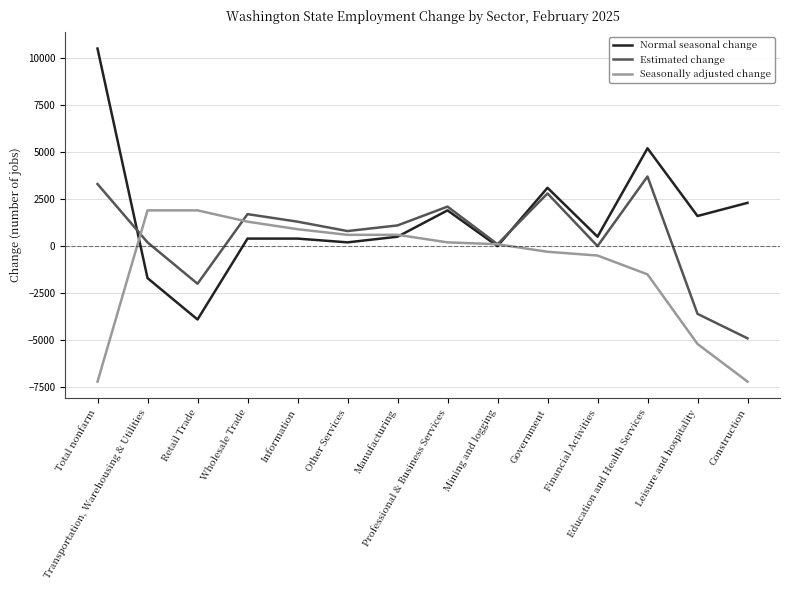

Which series has the widest spread of values?

Normal seasonal change